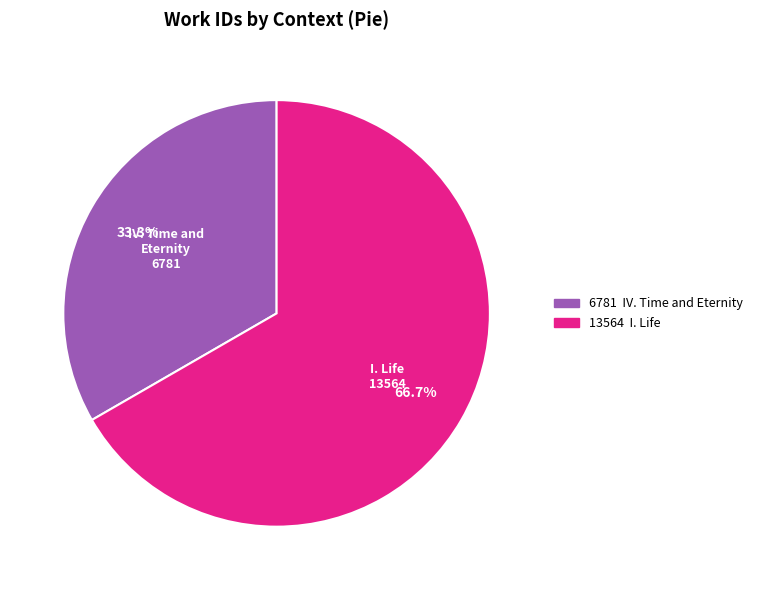

Does any single category account for the majority?

Yes